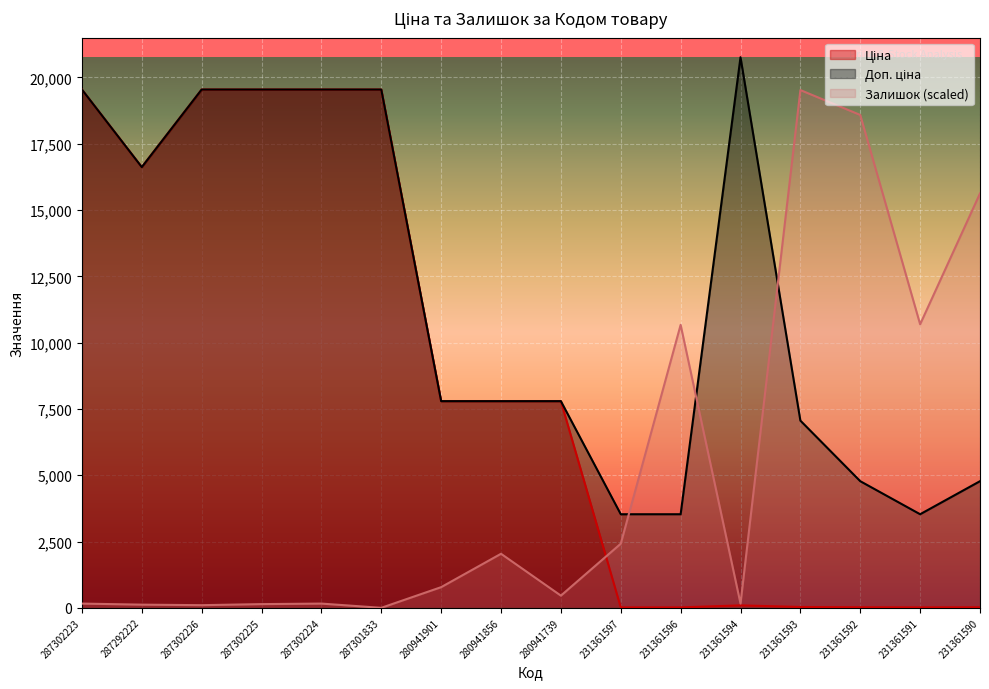

True or false: Ціна and Доп. ціна cross at least once.

False